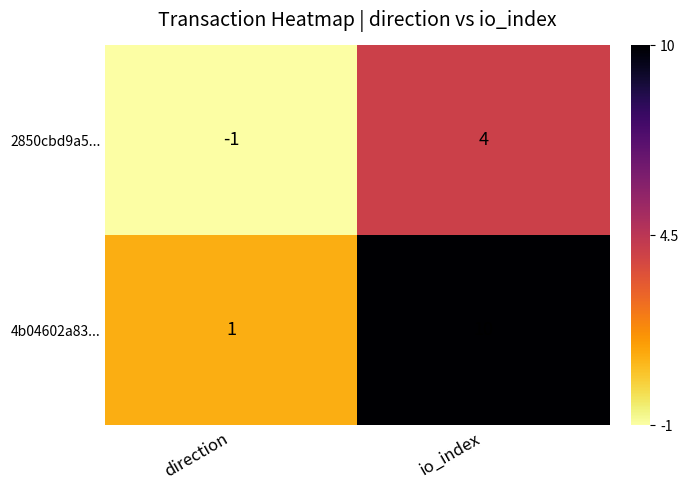

Between direction and io_index, which series saw the biggest shift?

4b04602a83...